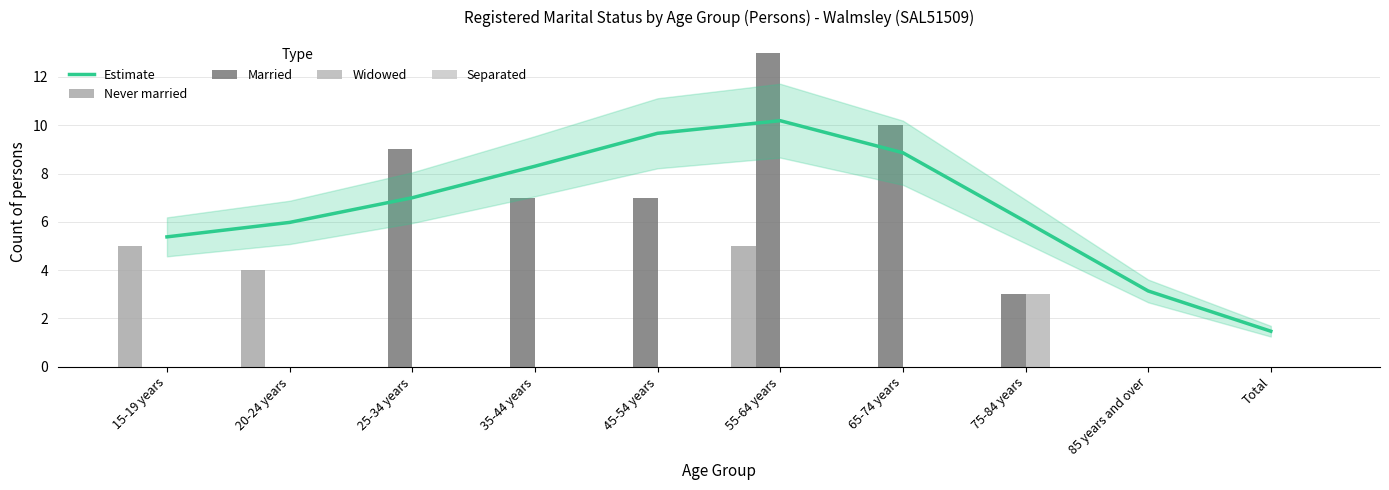

How many positive values does the Never married series have?

3